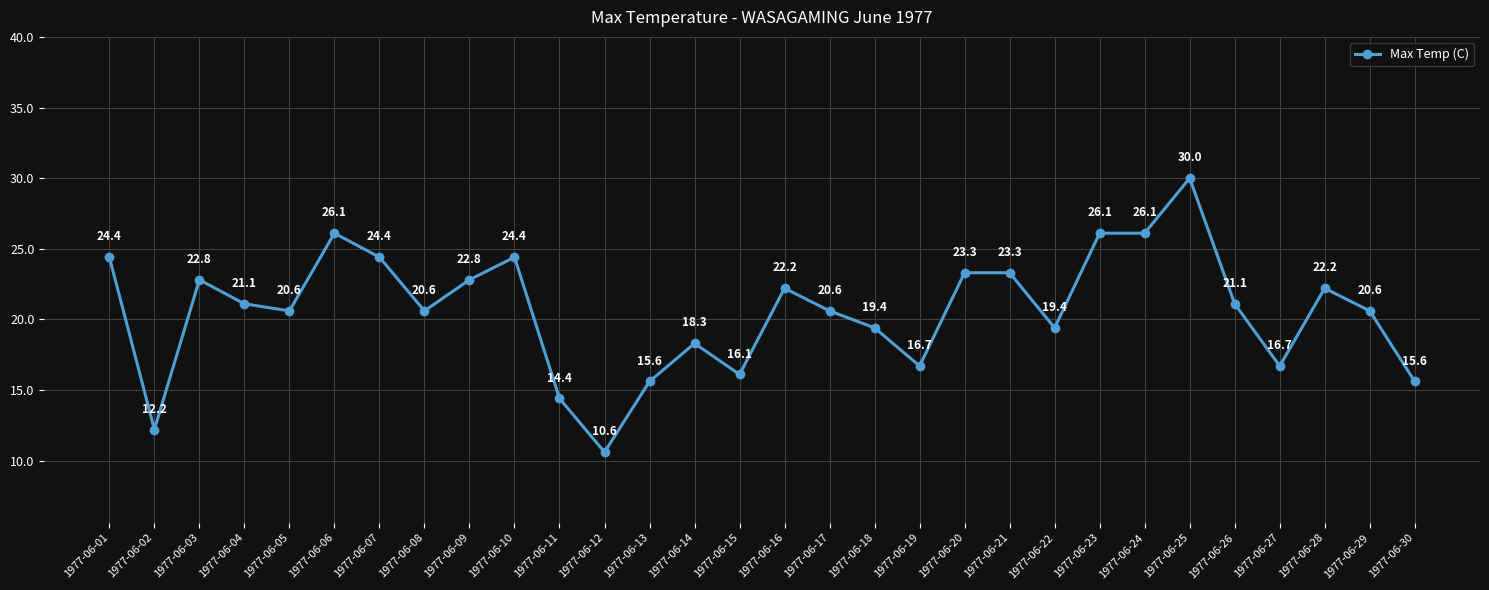

What is the difference between the values at 1977-06-06 and 1977-06-25?

3.9